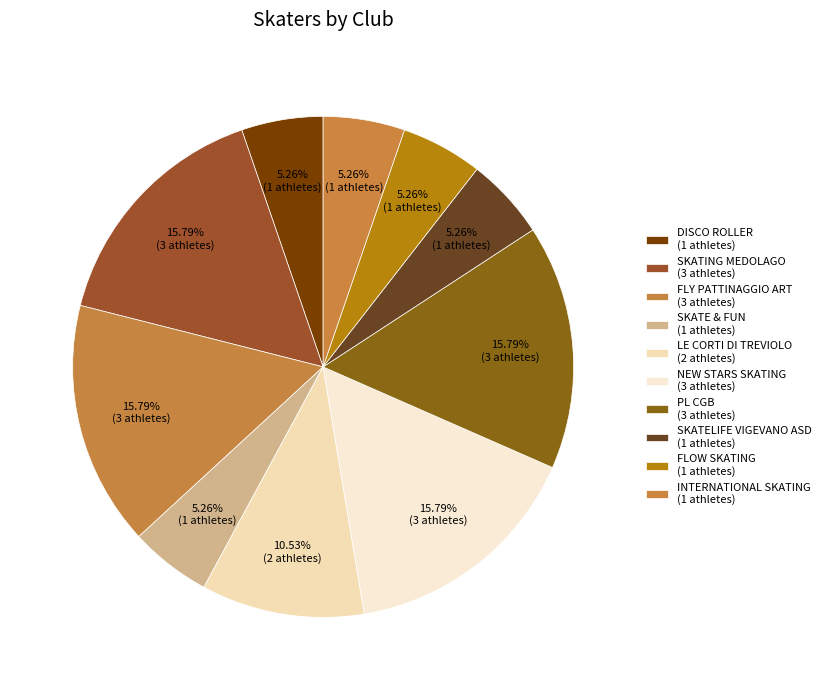

Count the number of slices in the pie.

10